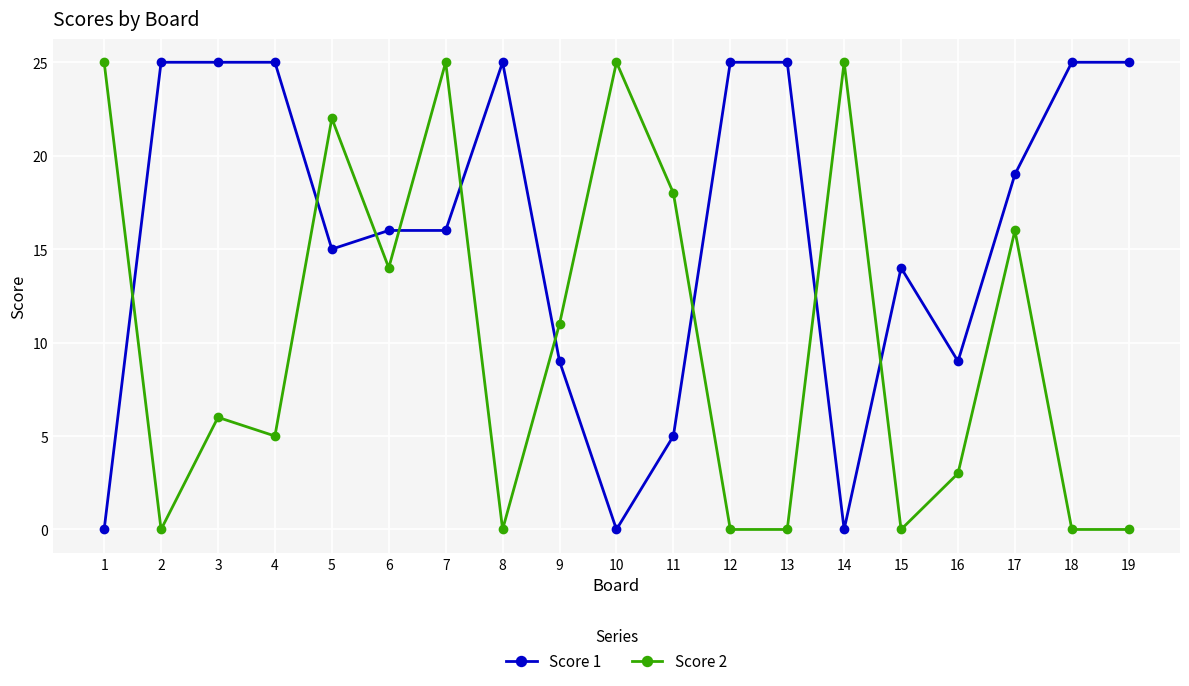

Reading right to left, list all the values displayed in this chart.

Score 1: 19=25	18=25	17=19	16=9	15=14	14=0	13=25	12=25	11=5	10=0	9=9	8=25	7=16	6=16	5=15	4=25	3=25	2=25	1=0
Score 2: 19=0	18=0	17=16	16=3	15=0	14=25	13=0	12=0	11=18	10=25	9=11	8=0	7=25	6=14	5=22	4=5	3=6	2=0	1=25